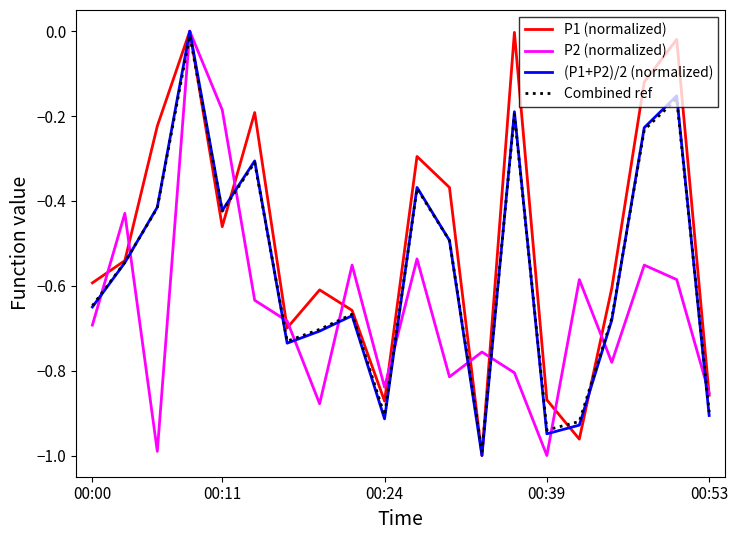

True or false: (P1+P2)/2 (normalized) has more than 1 interior local peaks.

True